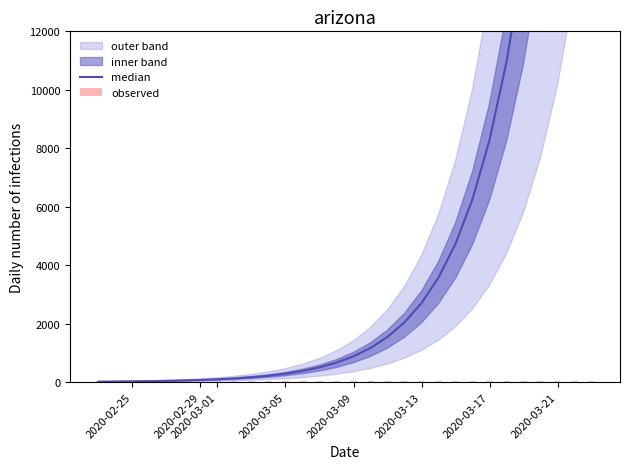

What is the average value of the median series?

6068.5